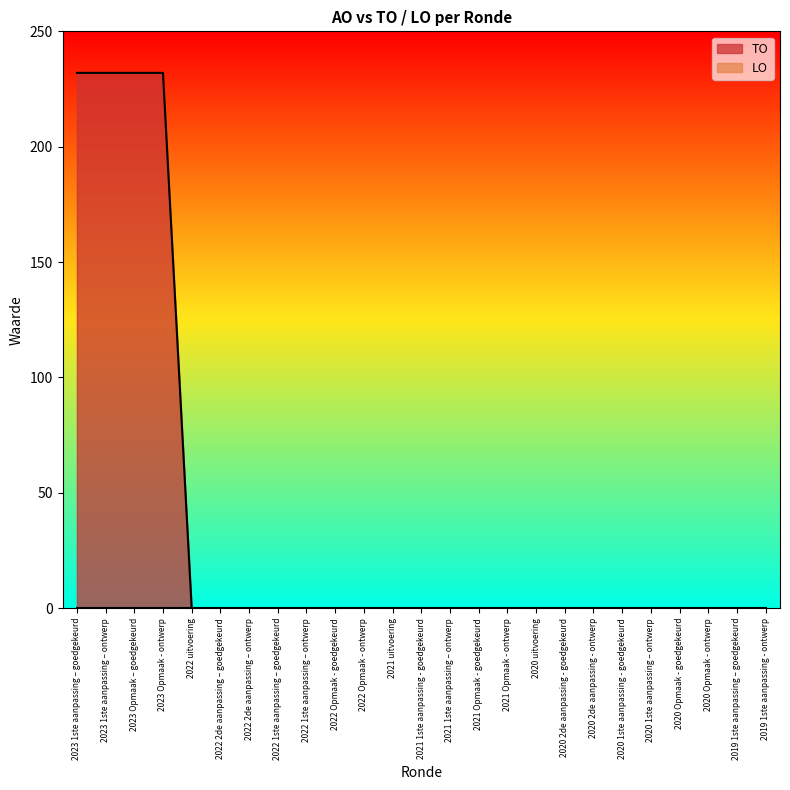

Rank the categories by value from lowest to highest.

2022 uitvoering, 2022 2de aanpassing – goedgekeurd, 2022 2de aanpassing – ontwerp, 2022 1ste aanpassing – goedgekeurd, 2022 1ste aanpassing – ontwerp, 2022 Opmaak - goedgekeurd, 2022 Opmaak - ontwerp, 2021 uitvoering, 2021 1ste aanpassing - goedgekeurd, 2021 1ste aanpassing – ontwerp, 2021 Opmaak - goedgekeurd, 2021 Opmaak - ontwerp, 2020 uitvoering, 2020 2de aanpassing - goedgekeurd, 2020 2de aanpassing - ontwerp, 2020 1ste aanpassing - goedgekeurd, 2020 1ste aanpassing – ontwerp, 2020 Opmaak - goedgekeurd, 2020 Opmaak - ontwerp, 2019 1ste aanpassing – goedgekeurd, 2019 1ste aanpassing - ontwerp, 2023 1ste aanpassing – goedgekeurd, 2023 1ste aanpassing – ontwerp, 2023 Opmaak – goedgekeurd, 2023 Opmaak - ontwerp